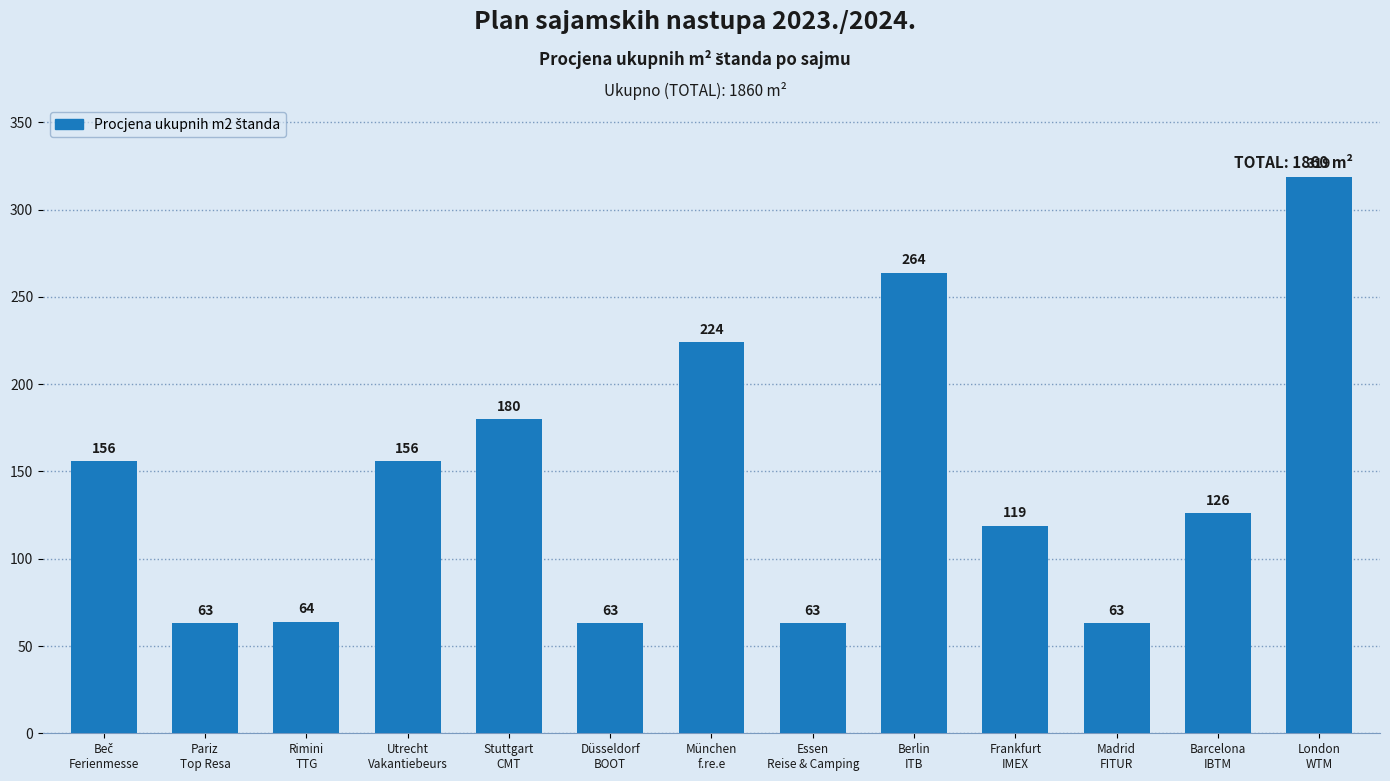

Is it true that the value at Düsseldorf
BOOT is 63?

True